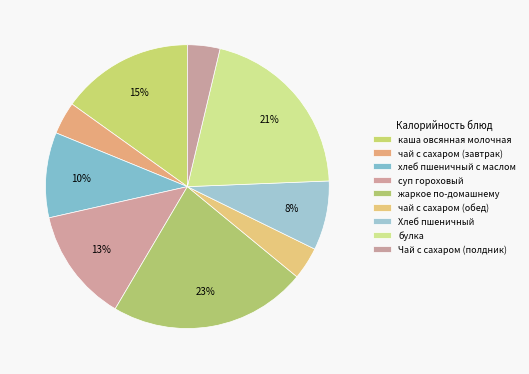

The чай с сахаром (обед) slice represents 1% of the pie. True or false?

False